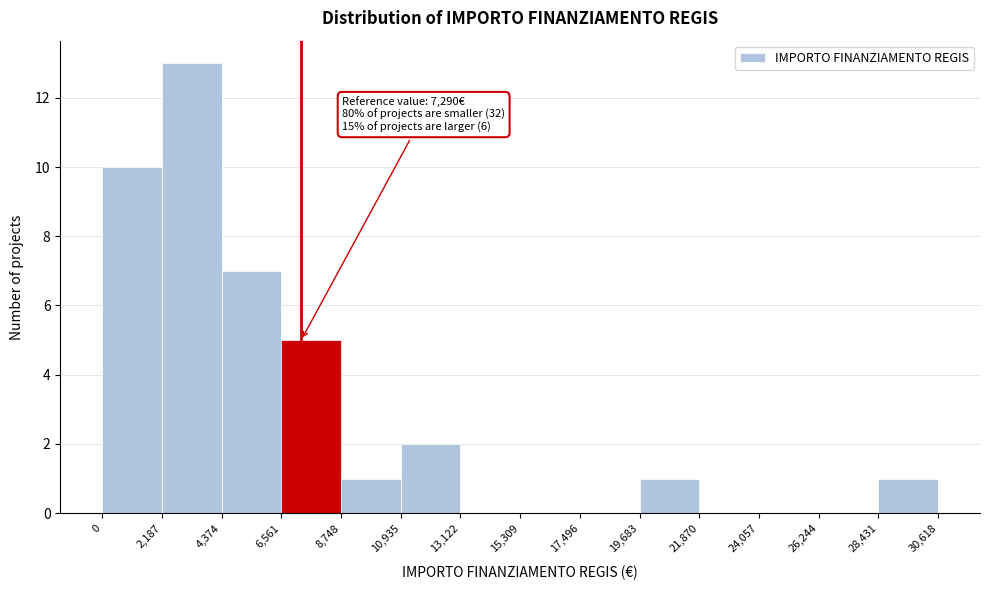

Which range on the x-axis has the tallest bar?

2,187 to 4,374